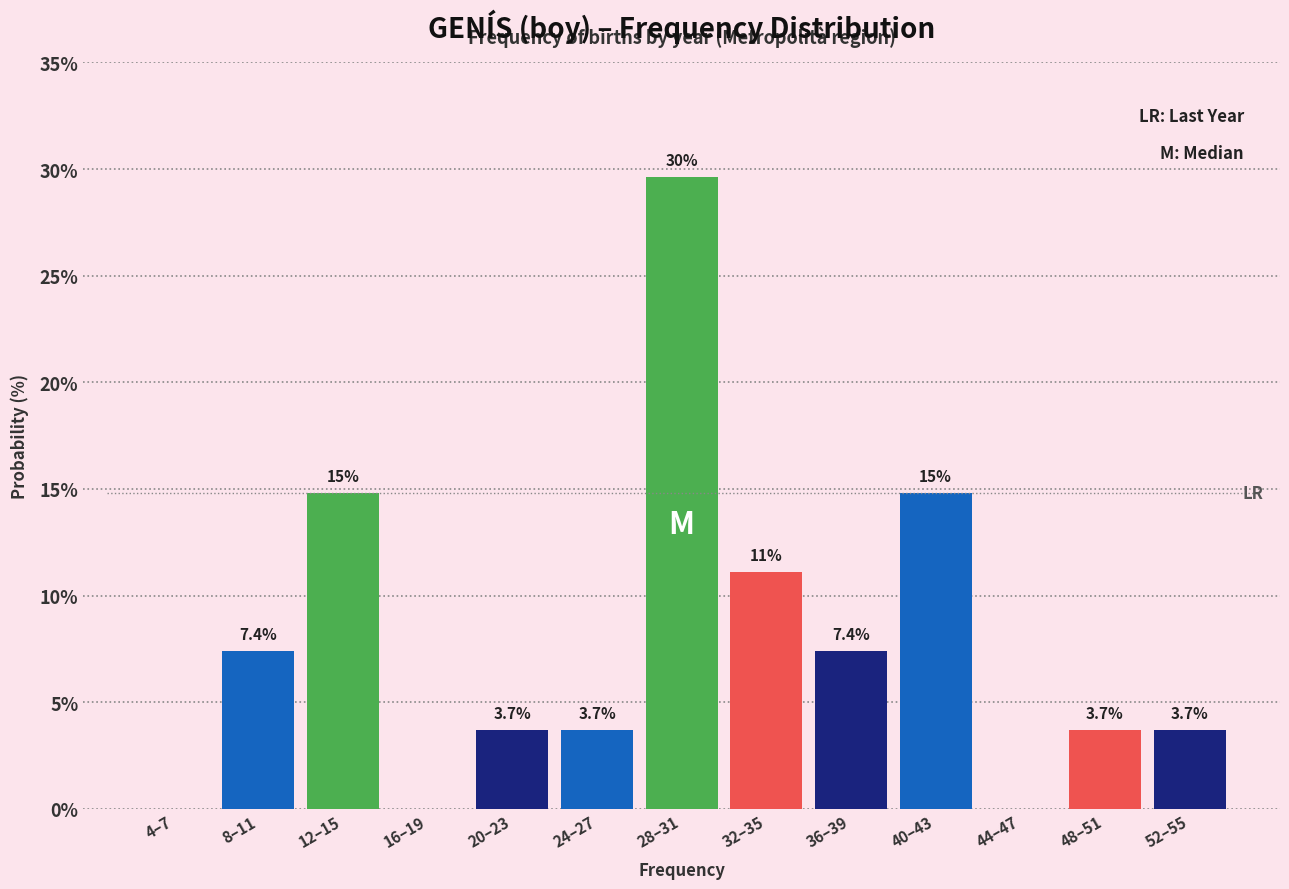

Reading left to right, extract all data points from this chart.

4–7=0.0	8–11=7.4	12–15=14.8	16–19=0.0	20–23=3.7	24–27=3.7	28–31=29.6	32–35=11.1	36–39=7.4	40–43=14.8	44–47=0.0	48–51=3.7	52–55=3.7